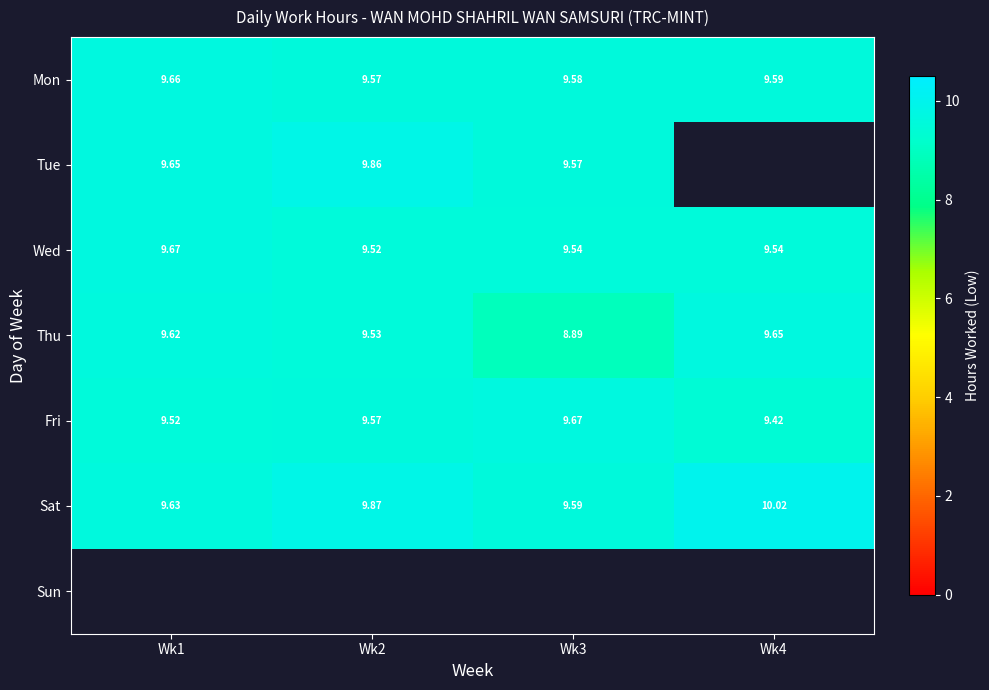

The value of Fri at Wk2 is 6.4. True or false?

False